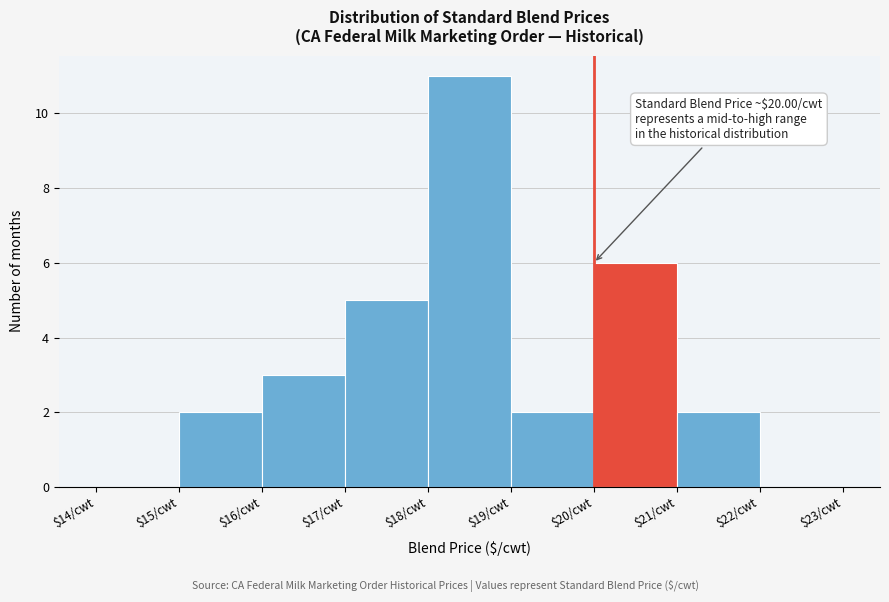

Which range on the x-axis has the tallest bar?

18 to 19